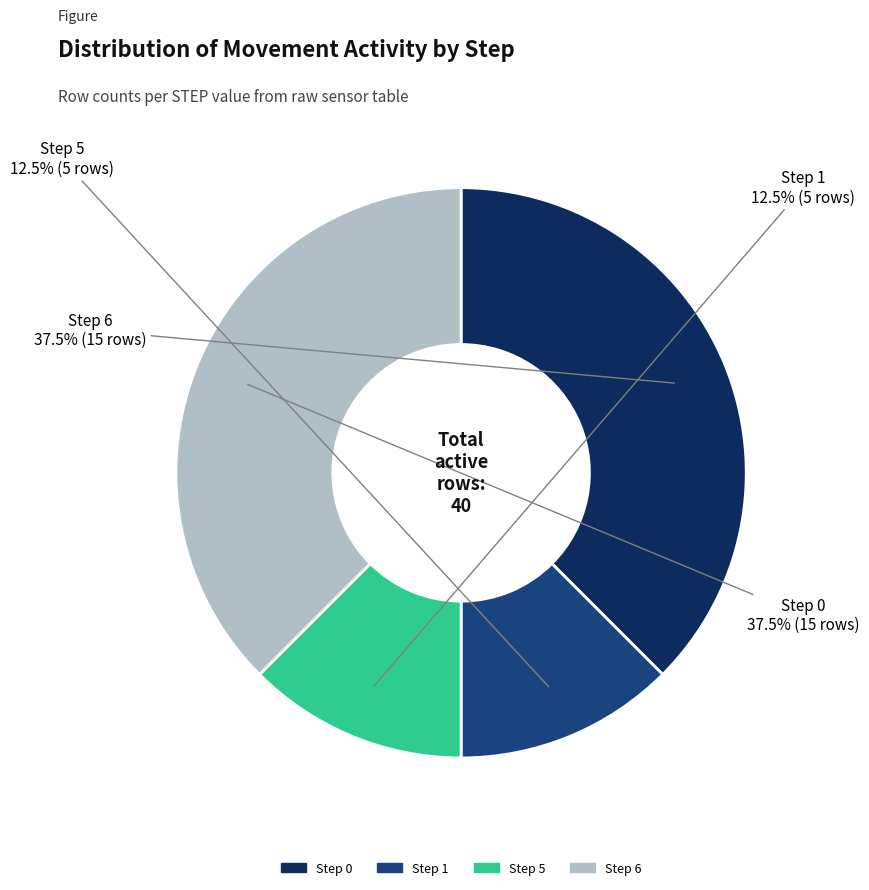

Is there a majority slice in this chart?

No